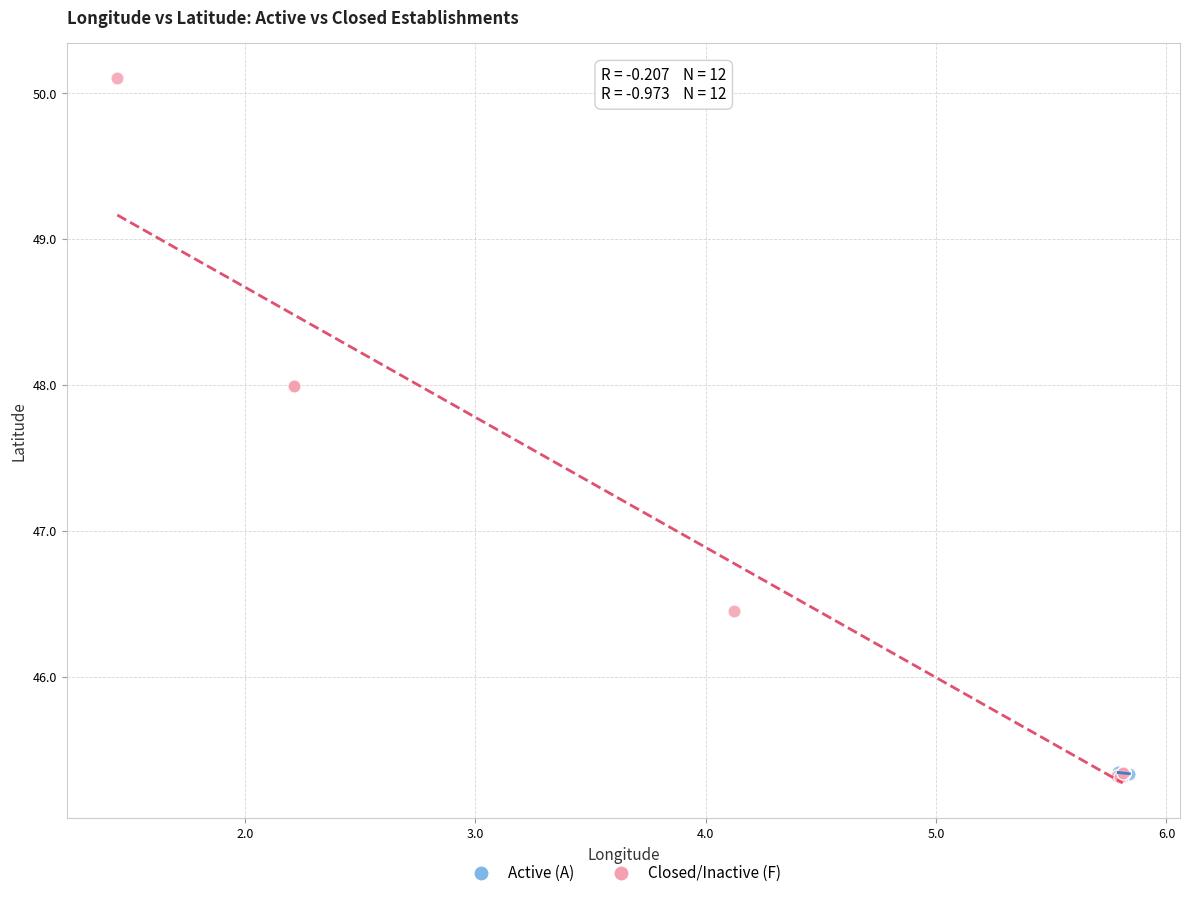

Which series contains the highest Y value?

Closed/Inactive (F)